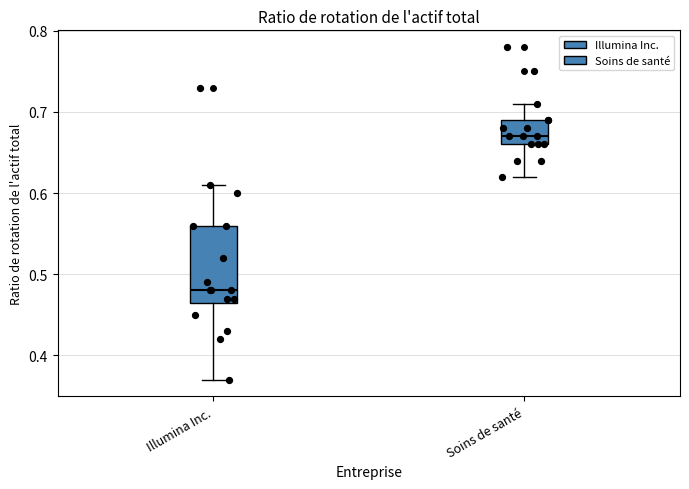

Reading left to right, transcribe this box plot: for each box, give where its median line is, the range the box spans, and where its two whiskers end, as read against the y-axis. The values are not printed on the chart, so give them approximately, as read against the axis.

Illumina Inc.: median 0.48, box 0.47 to 0.56, whiskers 0.37 to 0.61
Soins de santé: median 0.67, box 0.66 to 0.69, whiskers 0.62 to 0.71